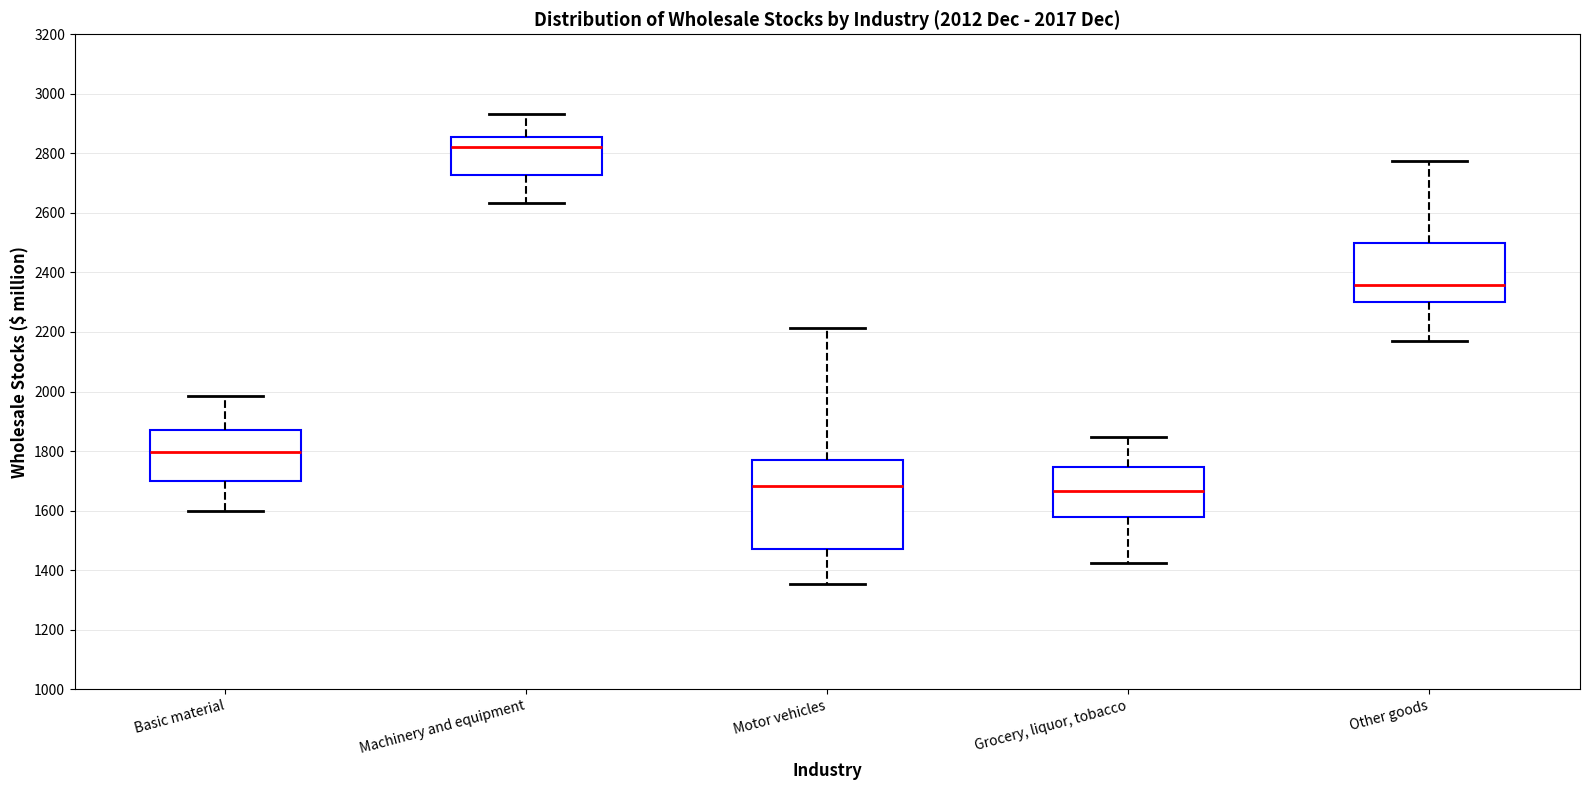

Comparing the boxes themselves (not the whiskers), which one is the tallest?

Motor vehicles